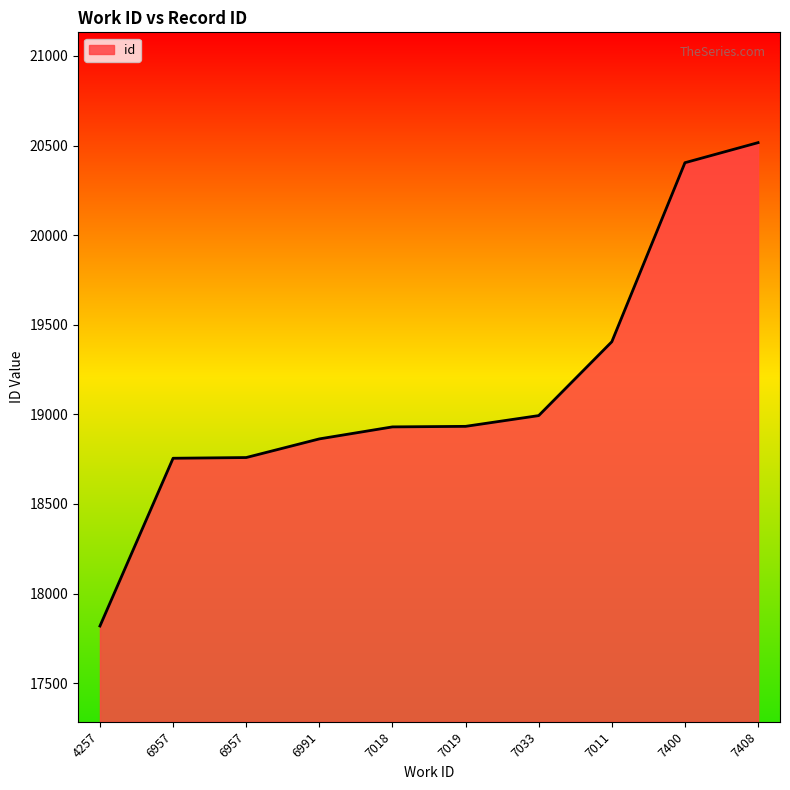

How many lines are shown in the chart?

1